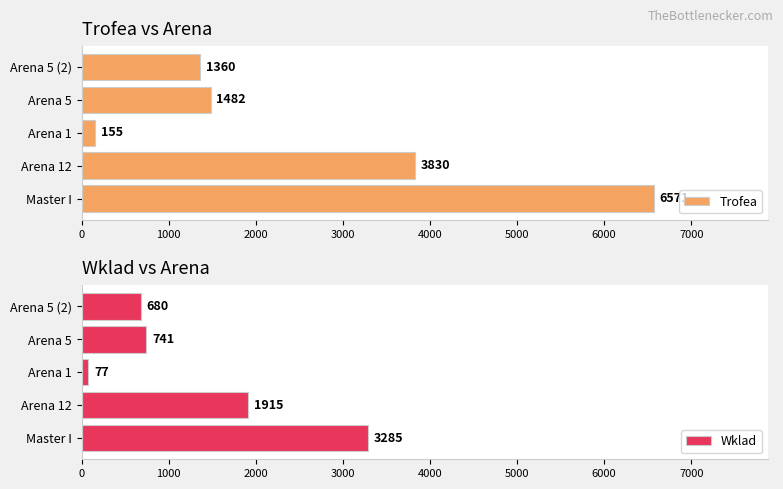

Reading right to left, list all the values displayed in this chart.

Trofea: 1360	1482	155	3830	6571
Wklad: 680	741	77	1915	3285